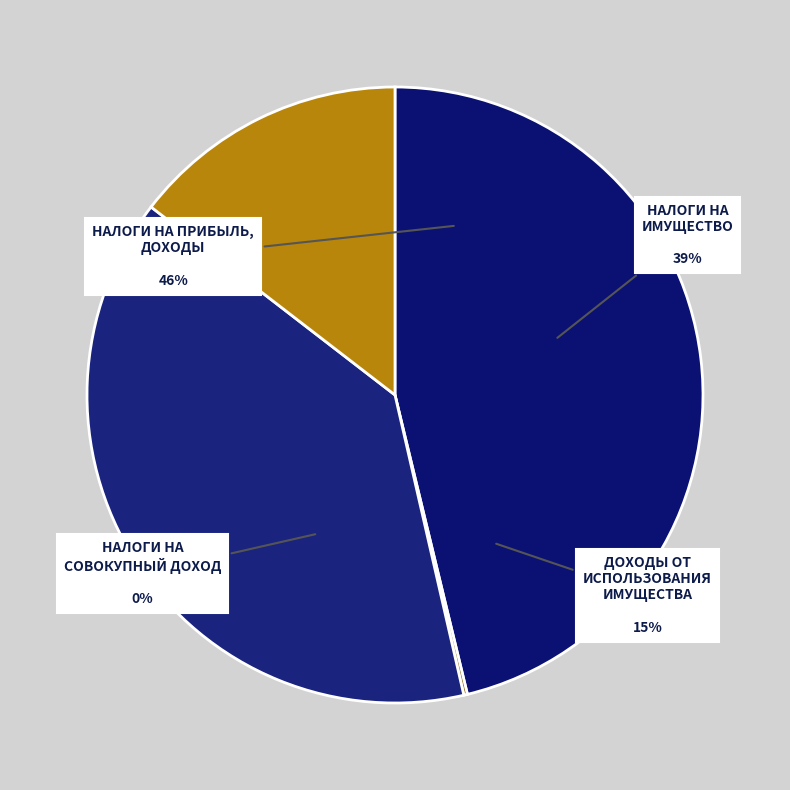

Is the sum of НАЛОГИ НА ПРИБЫЛЬ, ДОХОДЫ and НАЛОГИ НА ИМУЩЕСТВО greater than half?

Yes